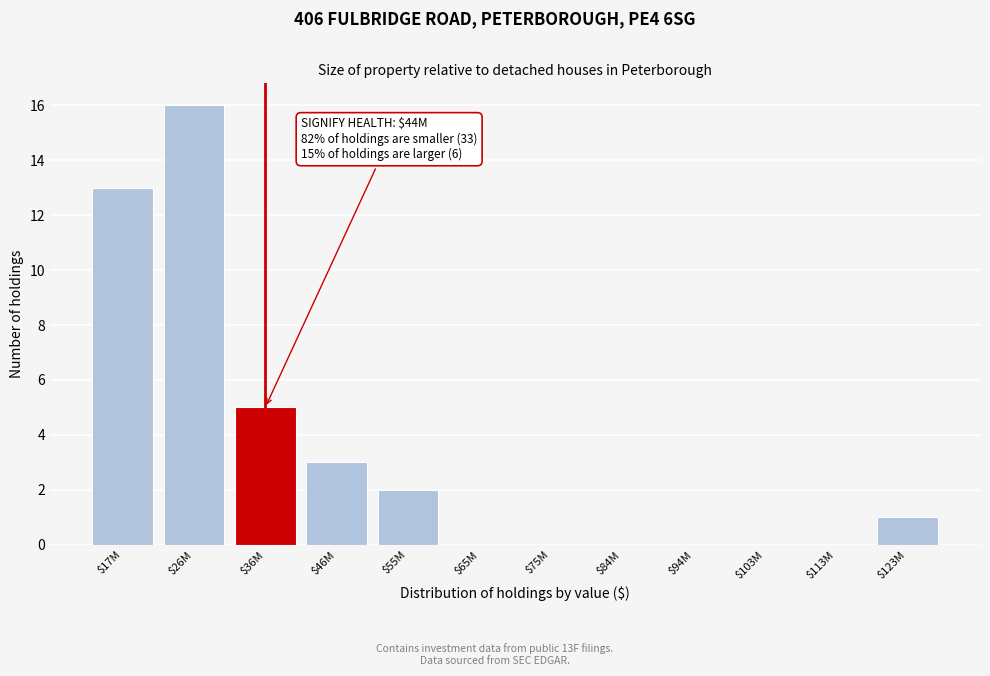

What is the sum of all values?

40